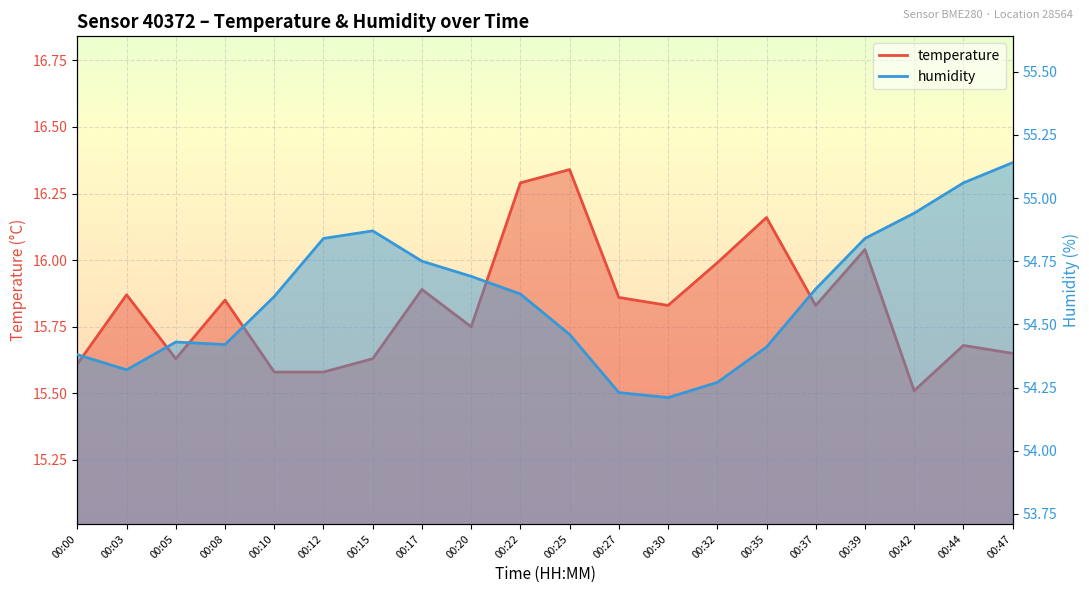

Reading left to right, list all the values displayed in this chart.

temperature: 15.6	15.9	15.6	15.8	15.6	15.6	15.6	15.9	15.8	16.3	16.3	15.9	15.8	16.0	16.2	15.8	16.0	15.5	15.7	15.7
humidity: 54.4	54.3	54.4	54.4	54.6	54.8	54.9	54.8	54.7	54.6	54.5	54.2	54.2	54.3	54.4	54.6	54.8	54.9	55.1	55.1